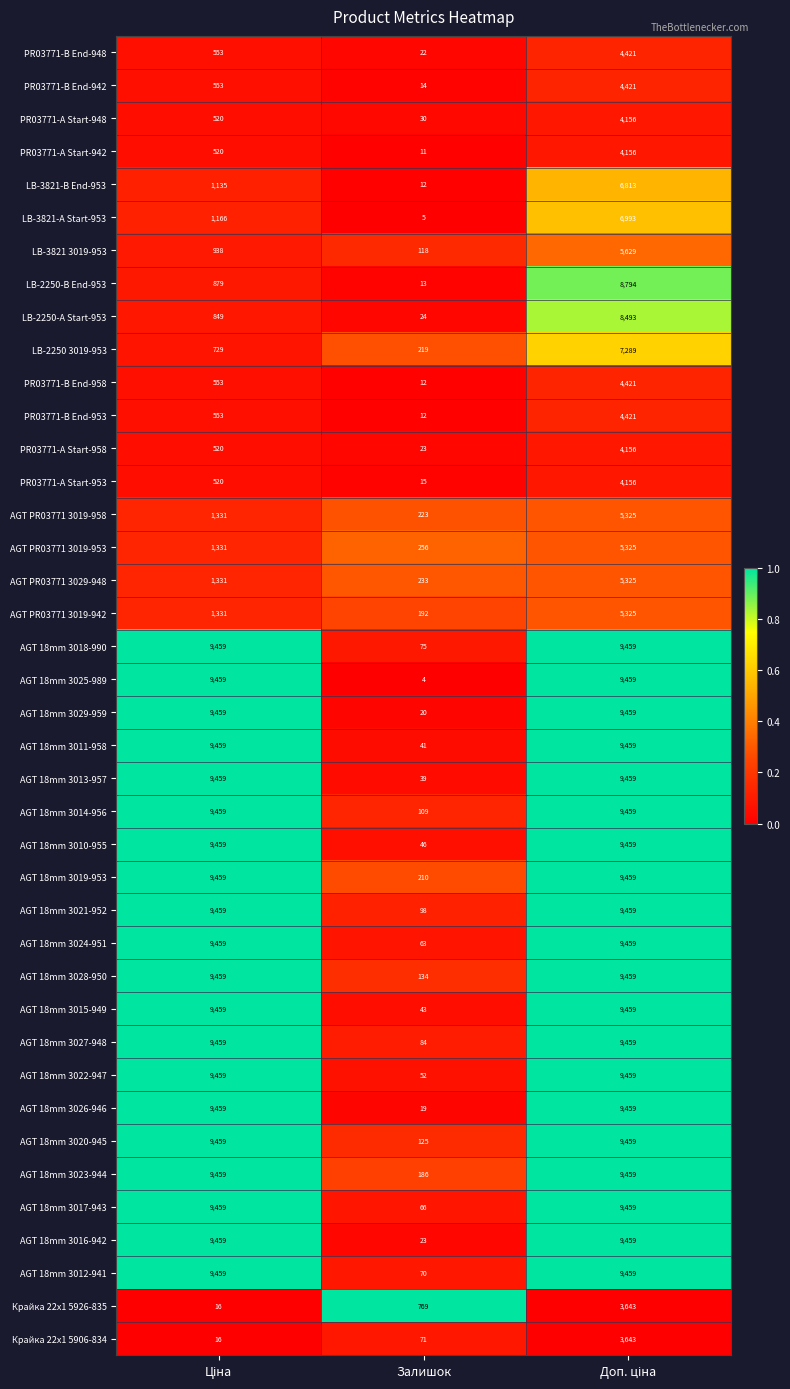

True or false: LB-2250-A Start-953 has a value of 41 at Залишок.

False